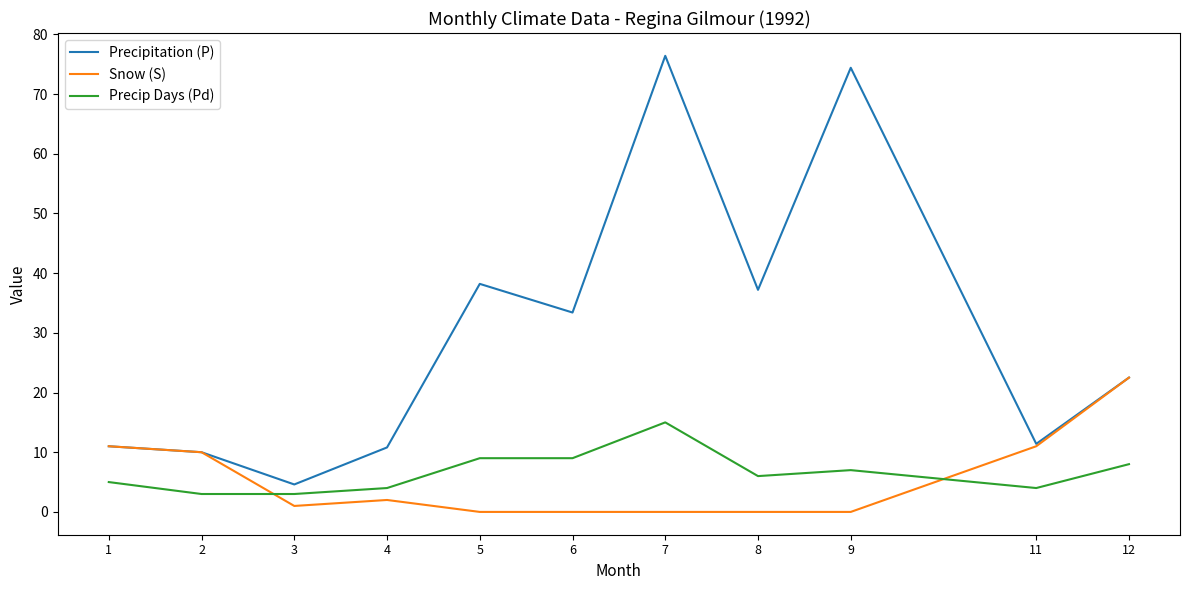

List the series in order of their peak value, highest first.

Precipitation (P), Snow (S), Precip Days (Pd)